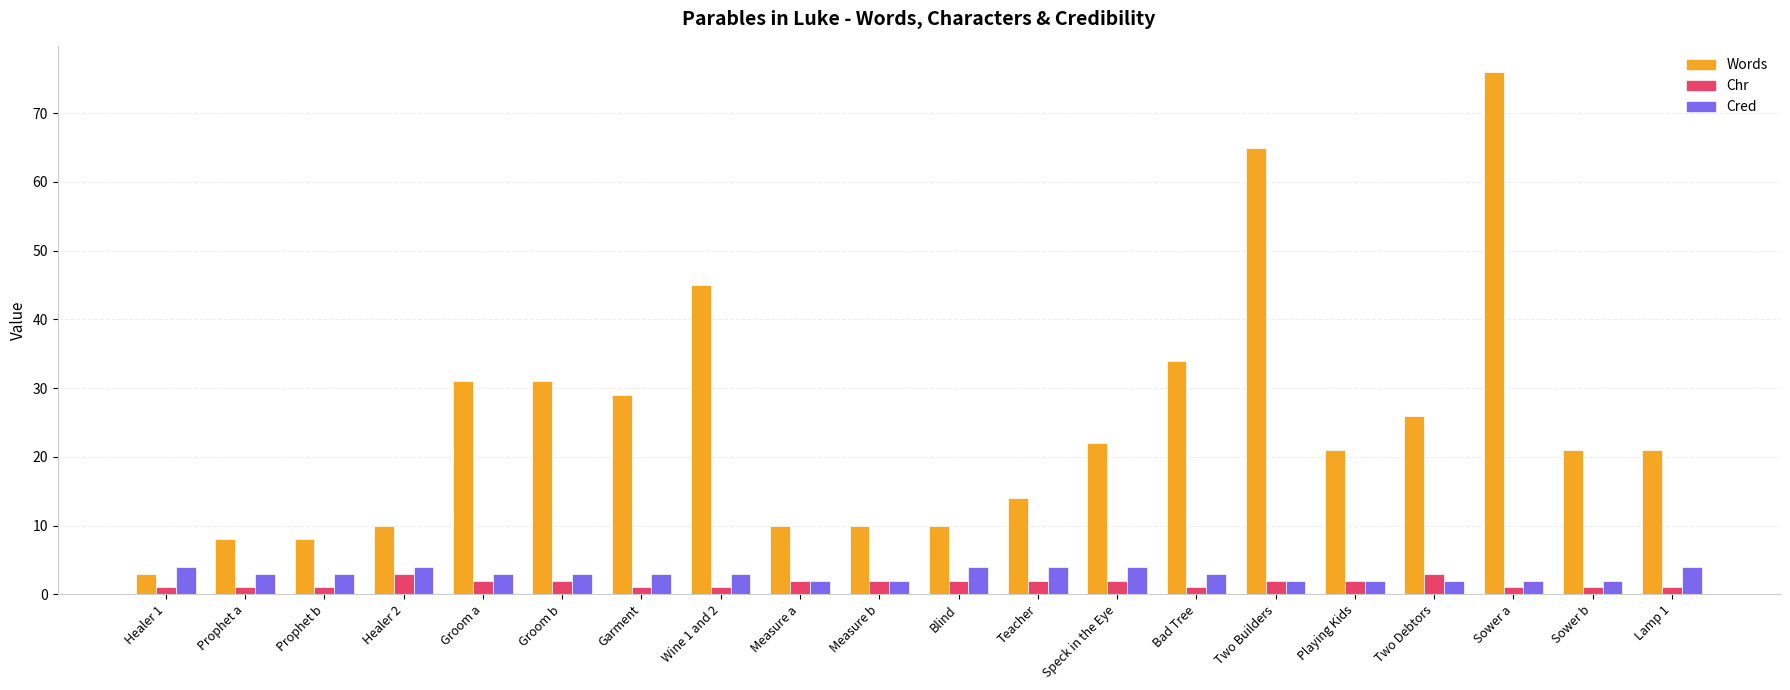

Is it true that Cred equals 4 at Teacher?

True